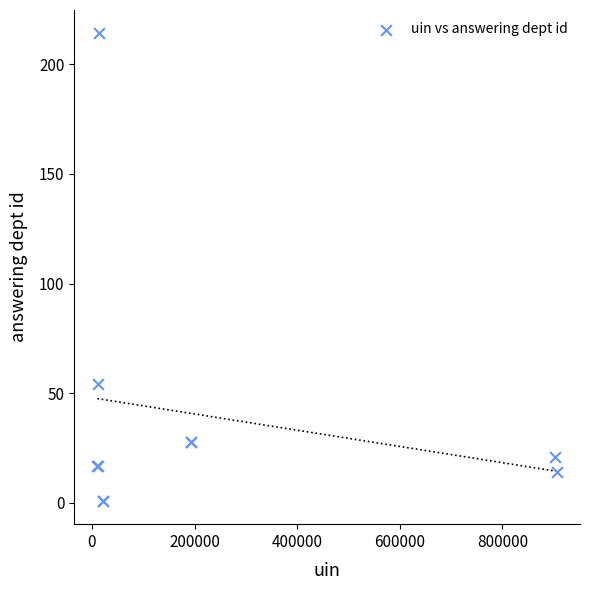

What Y value in the scatter plot is closest to 107?

54